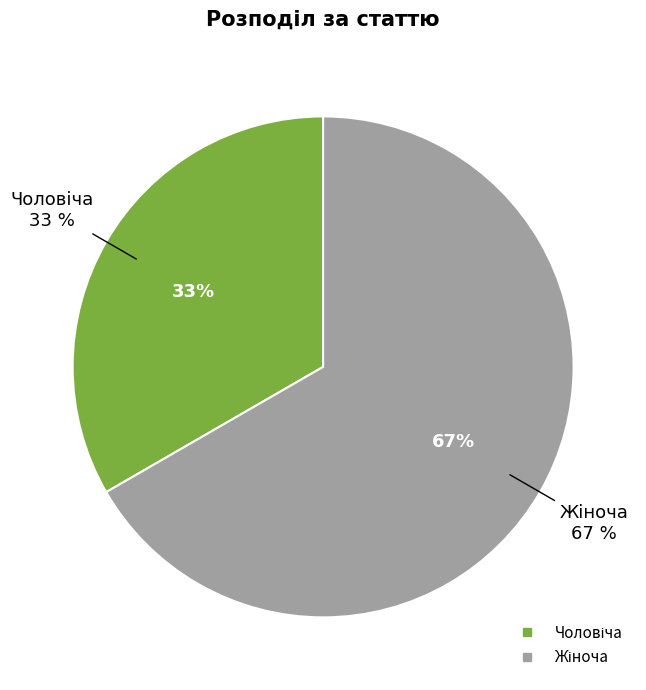

What percentage is the Жіноча slice, to the nearest percent?

67%